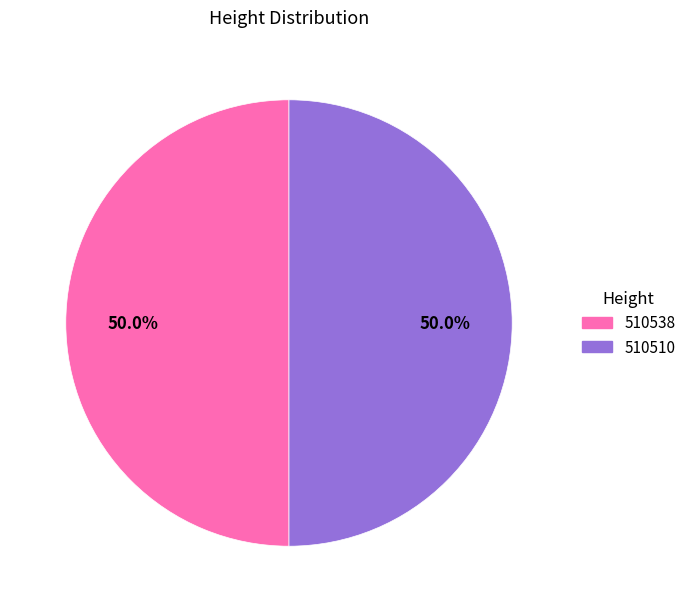

How many segments does this pie chart have?

2